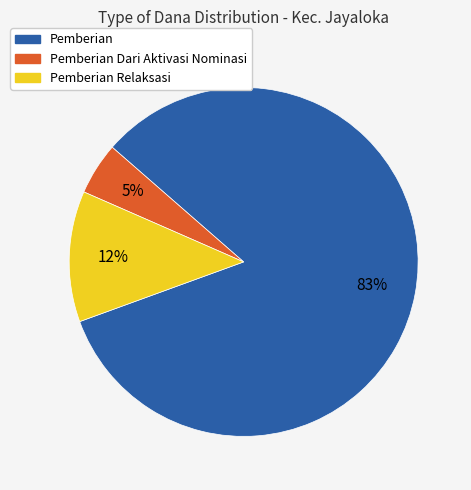

To the nearest percent, what is the difference between the largest and smallest slice percentages?

78%